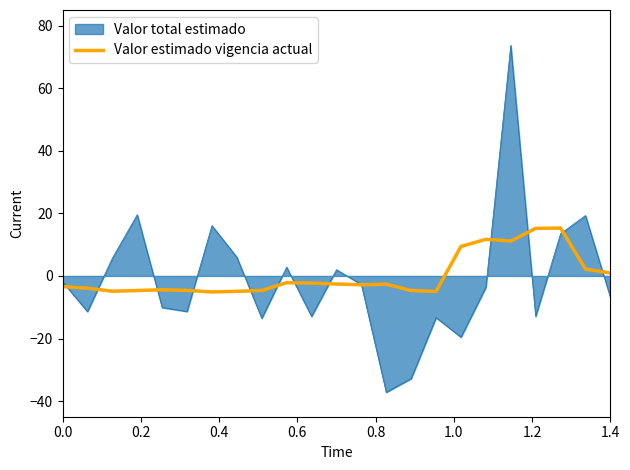

Rank the series by their maximum value, from lowest to highest.

Valor estimado vigencia actual, Valor total estimado